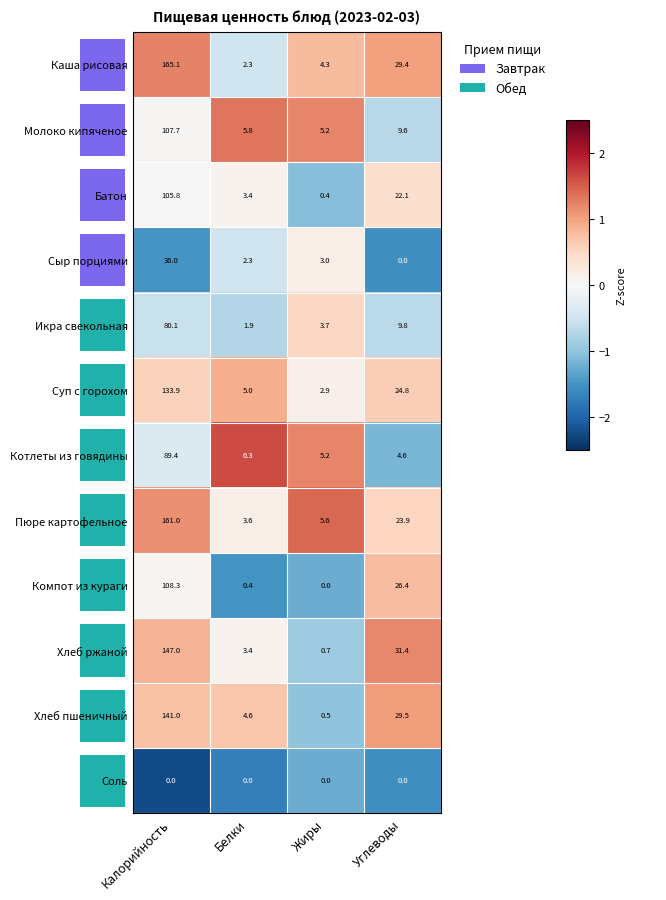

What is the highest value of the Котлеты из говядины series?

89.4